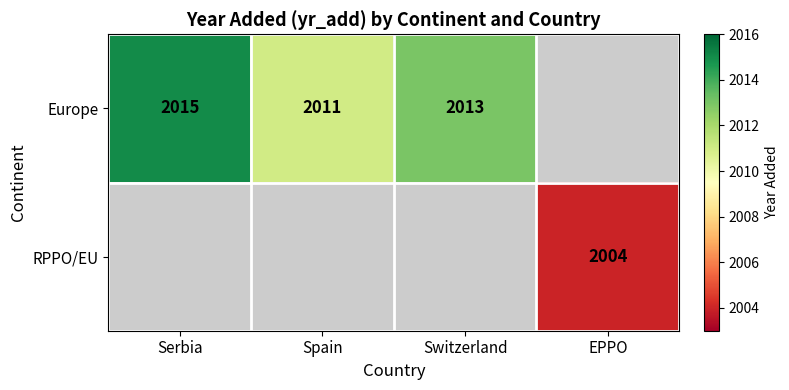

What is the sum of the Europe values at Spain and Serbia?

4026